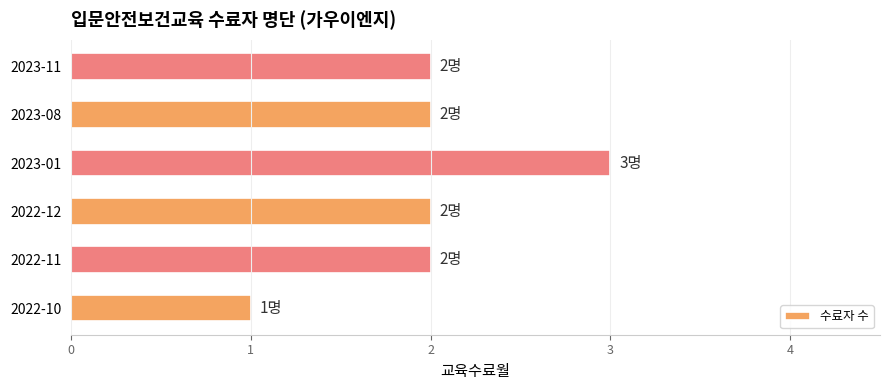

How many bars are there in total?

6